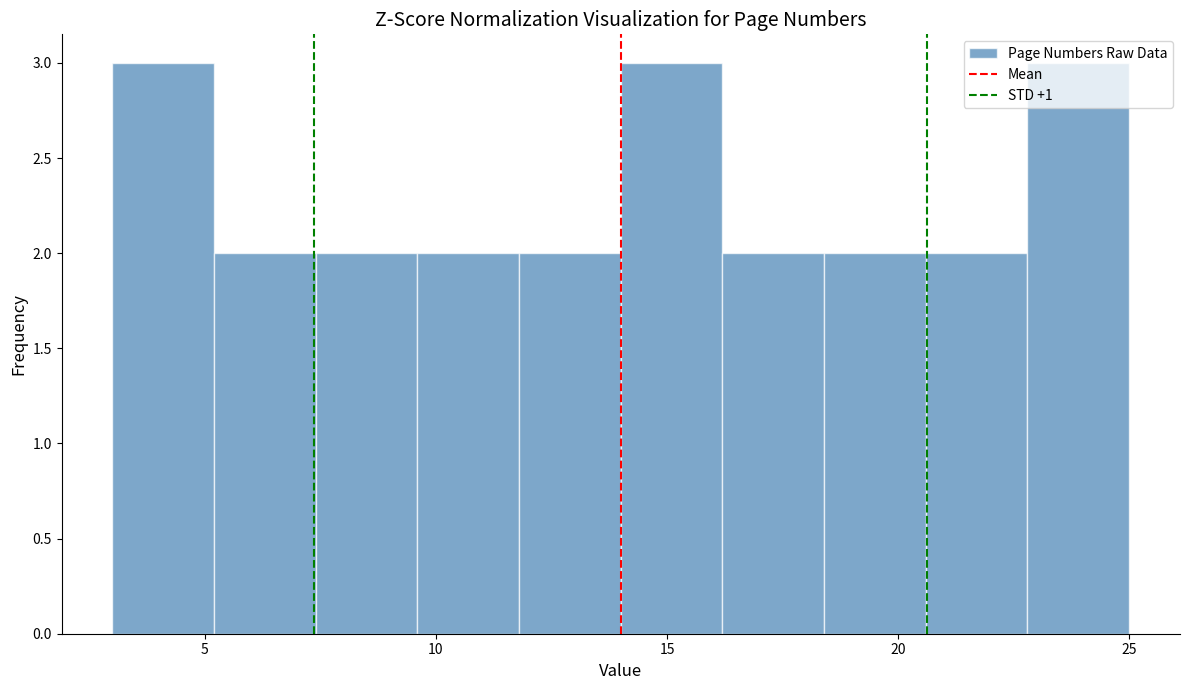

How tall is the bar that spans 14.0 to 16.2 on the x-axis? Neither the bar edges nor the heights are printed on the chart, so give them approximately, as read against the axes.

3